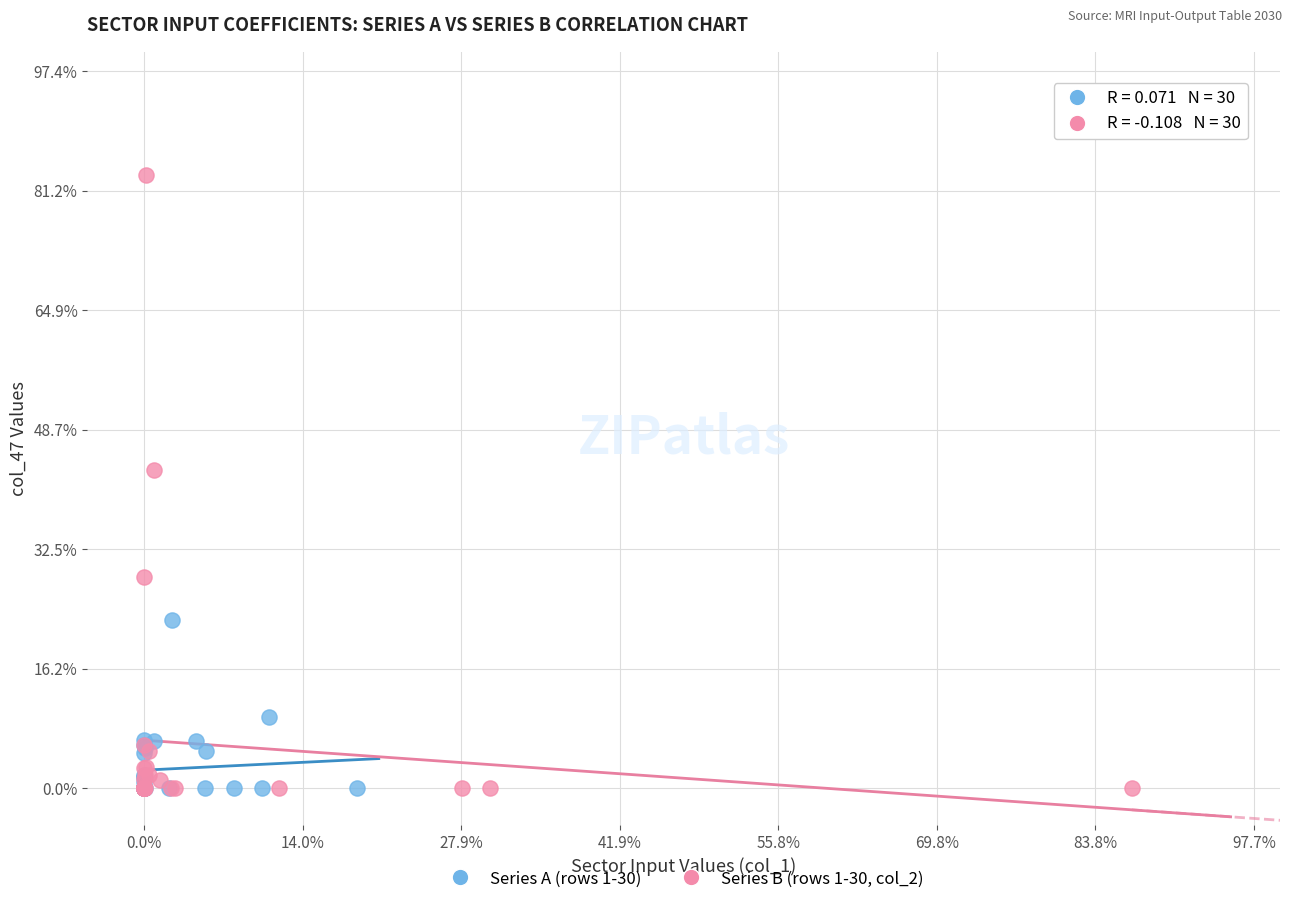

What are all the series names shown in the legend?

Series A (rows 1-30), Series B (rows 1-30, col_2)